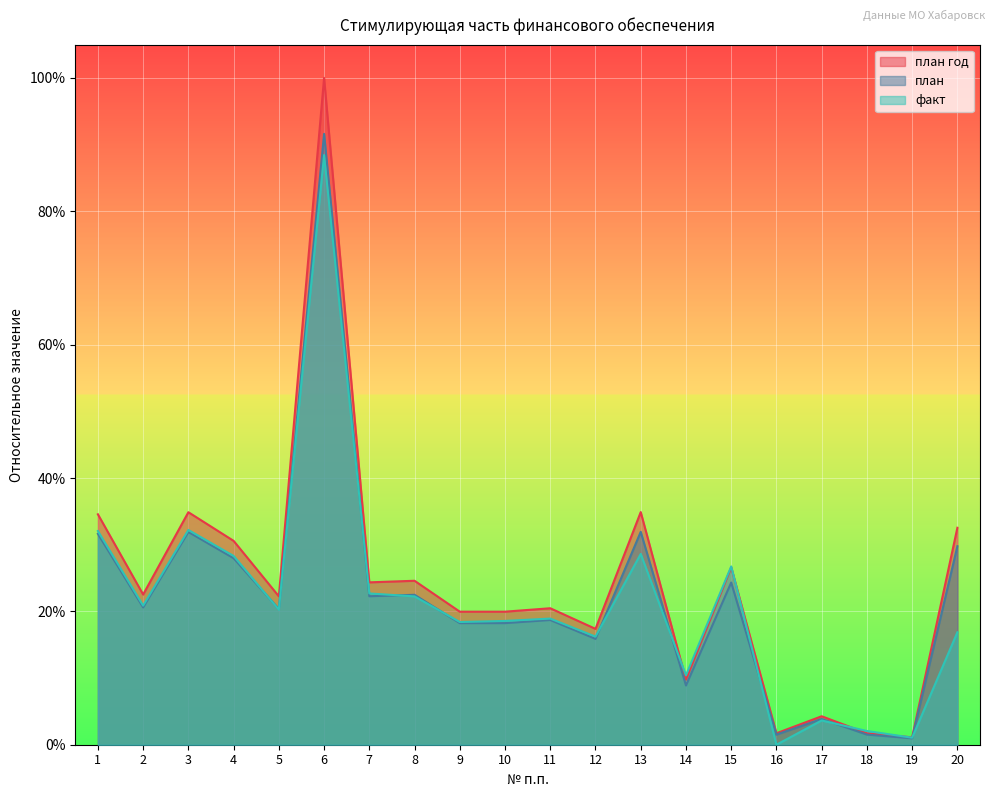

Which series ends up on top after the final intersection of план год and факт?

план год